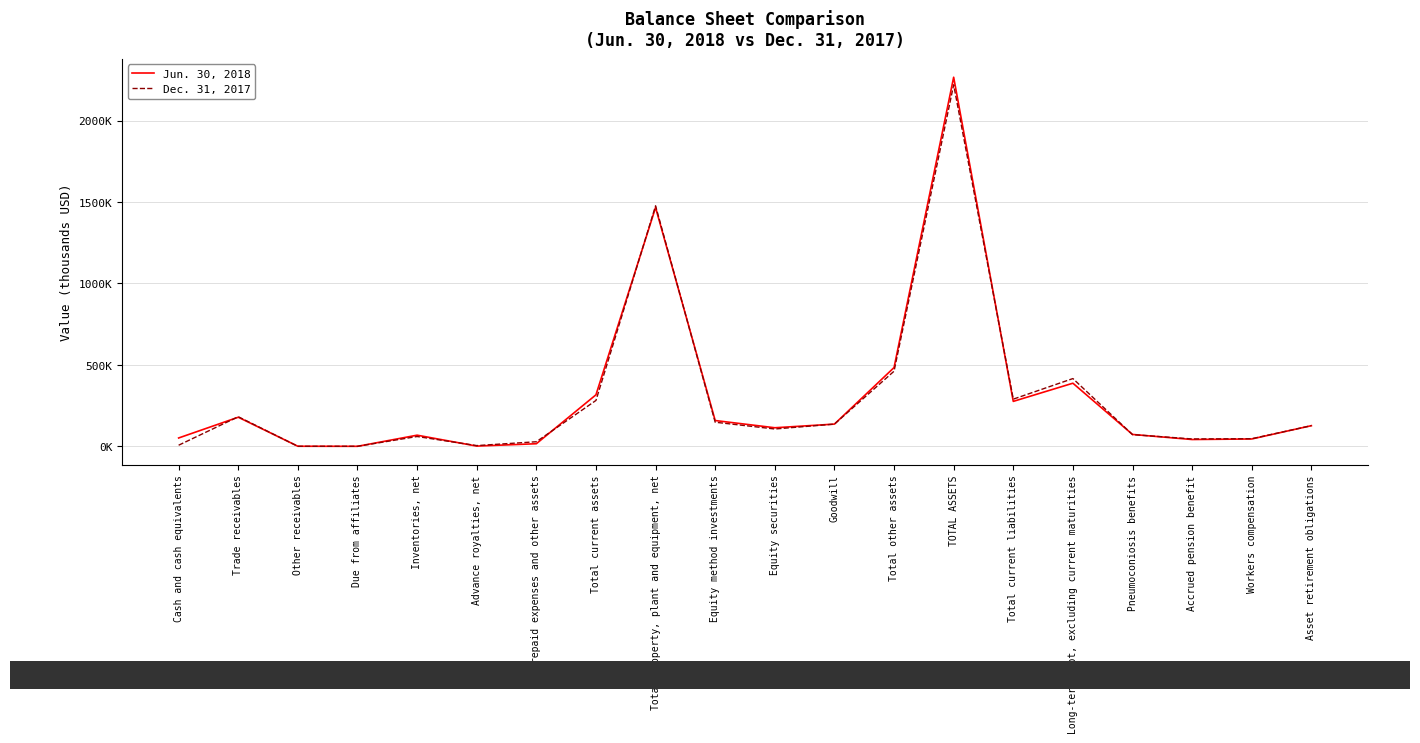

At how many categories does at least one series exceed 2167390?

1